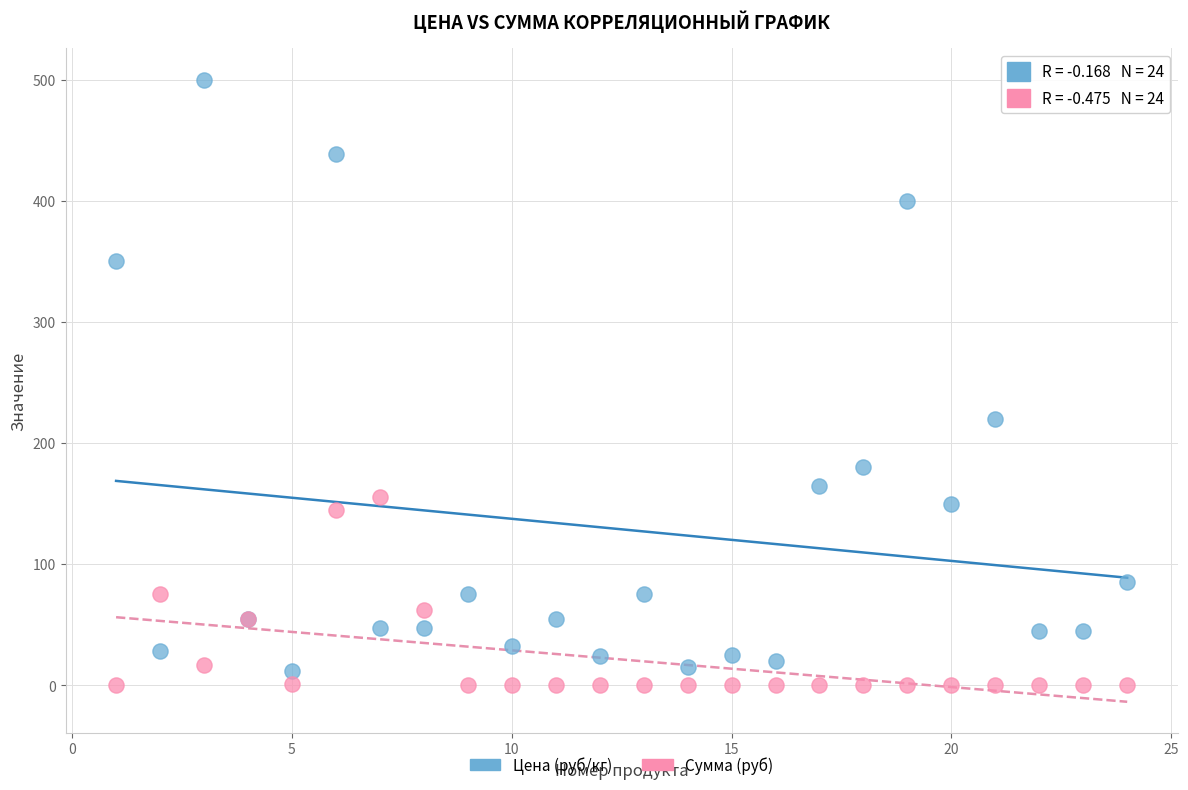

What is the X range (max minus min) for the scatter plot?

23.0